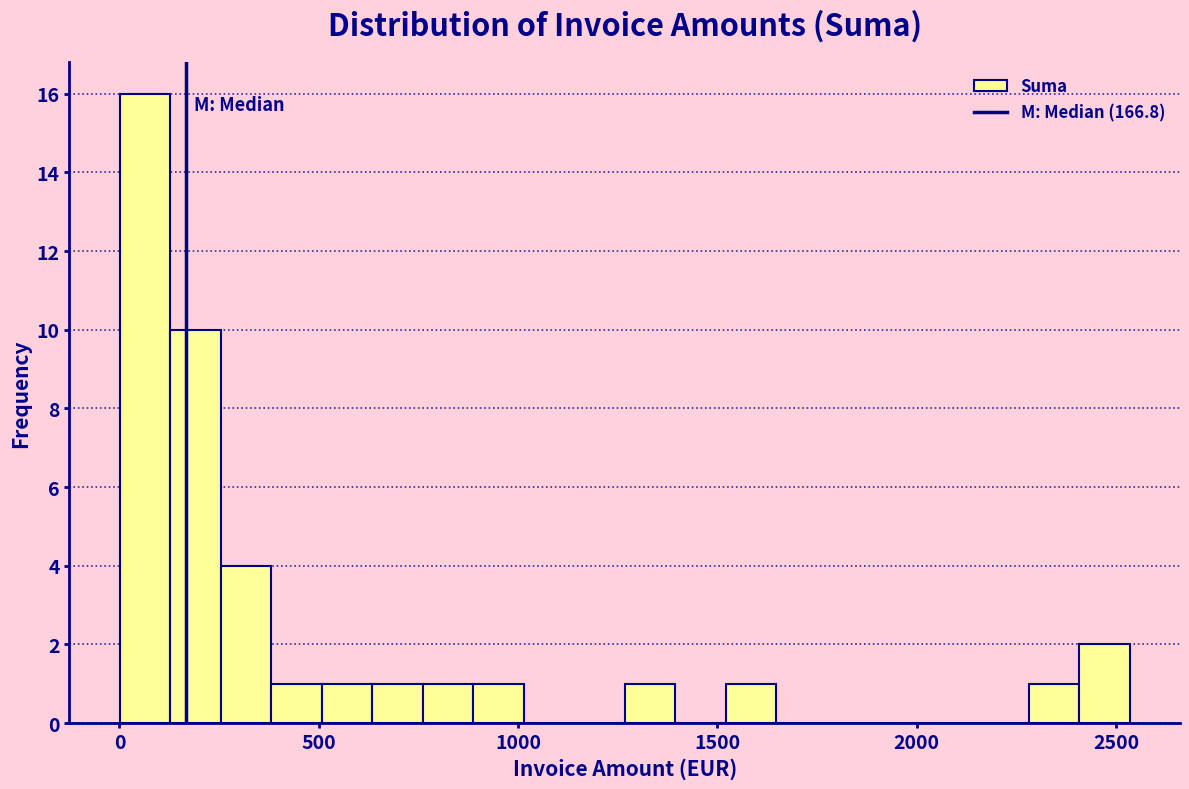

Around what value on the x-axis is the tallest bar? Give the approximate position of its centre, as read against the axis.

50